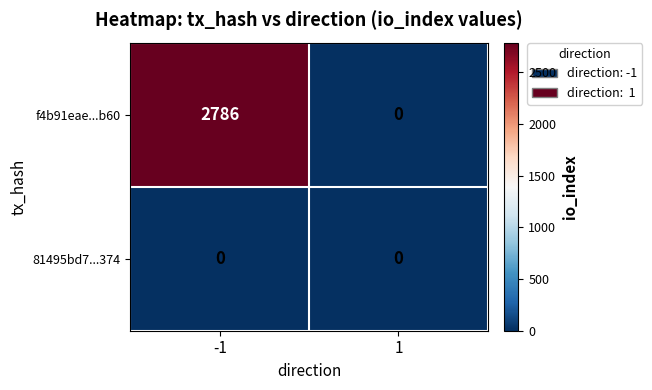

List the series in order of their peak value, highest first.

f4b91eae...b60, 81495bd7...374